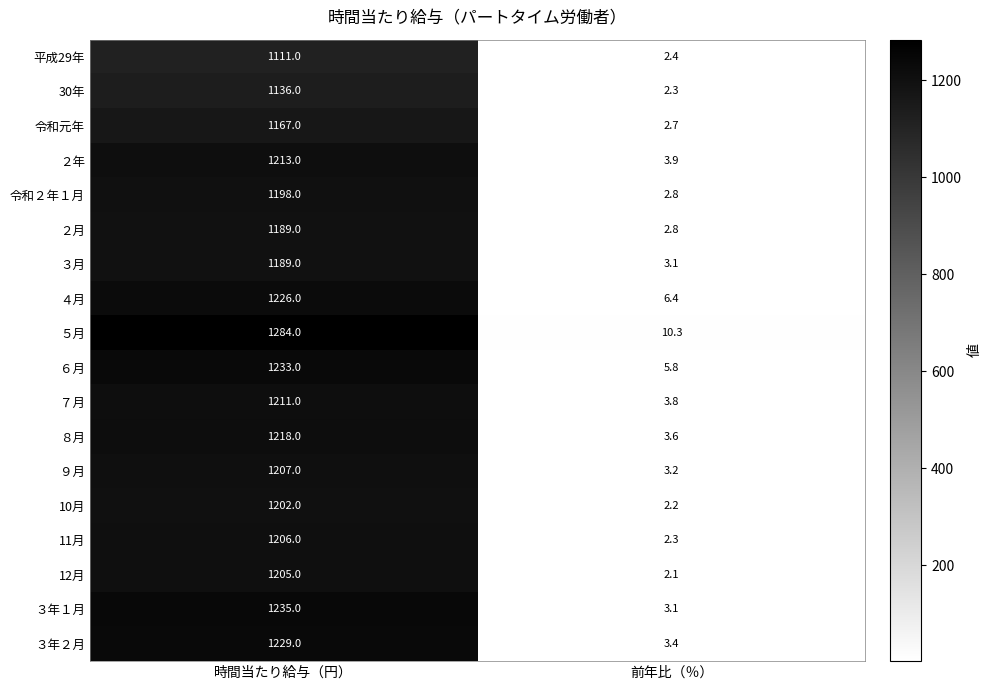

What is the difference between the highest and lowest values at 時間当たり給与（円）?

173.0